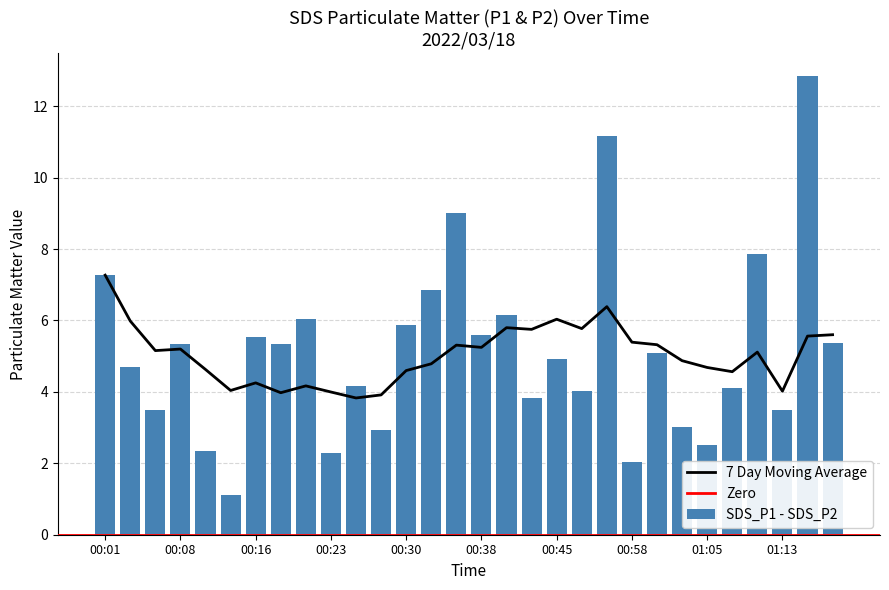

At which category is the sum across all series the highest?

01:15